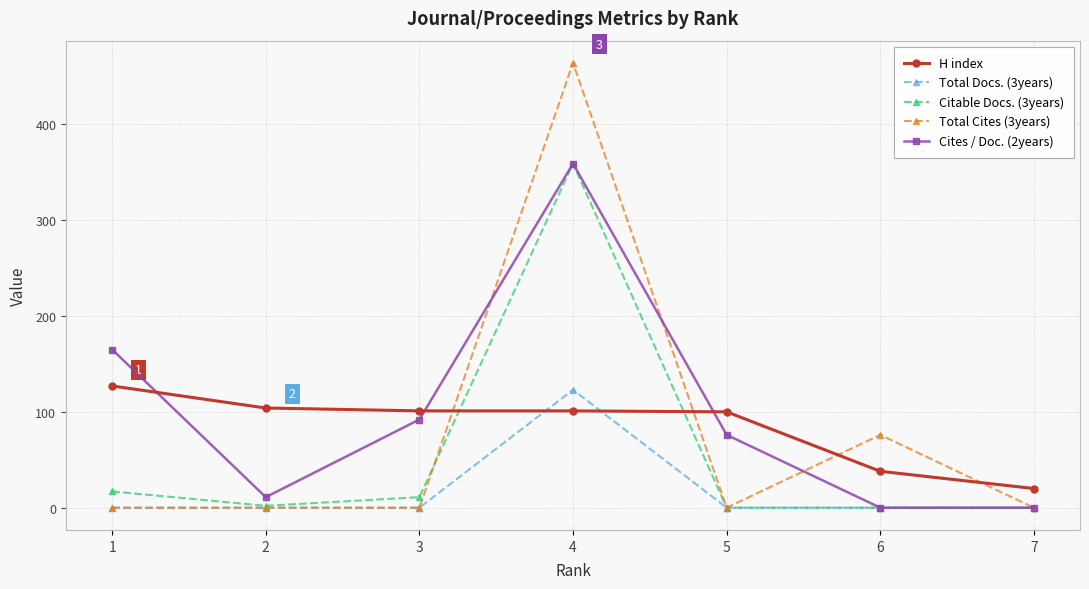

What is the spread (max minus min) of values at 3?

101